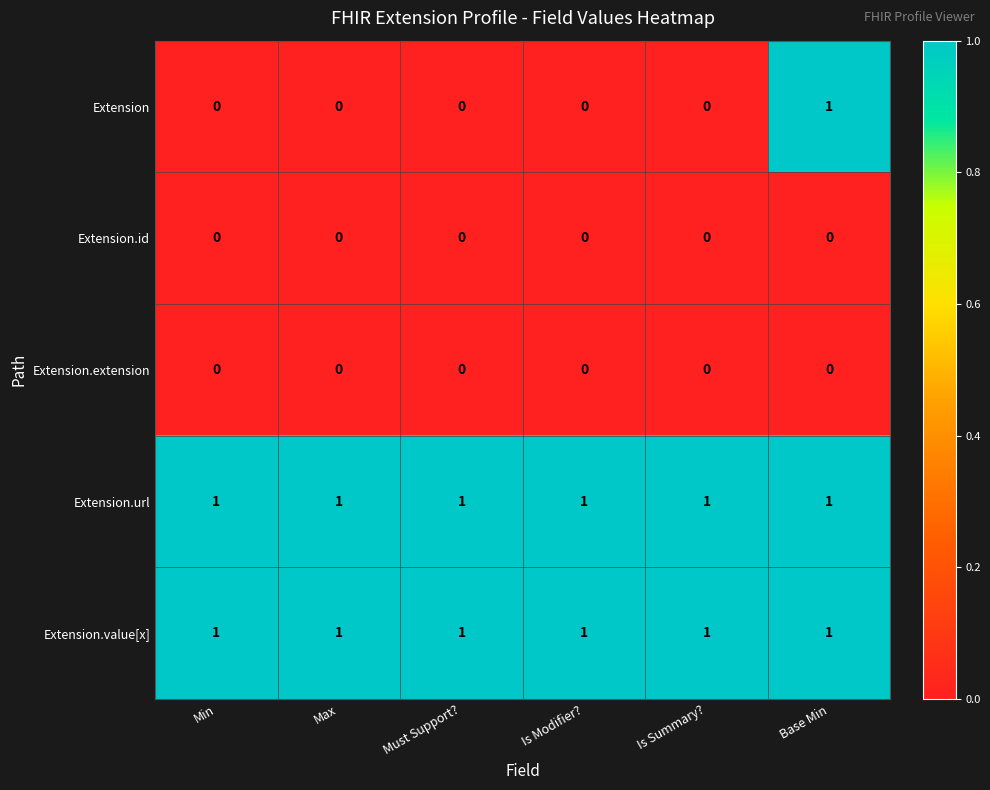

What is the spread (max minus min) of values at Is Modifier??

1